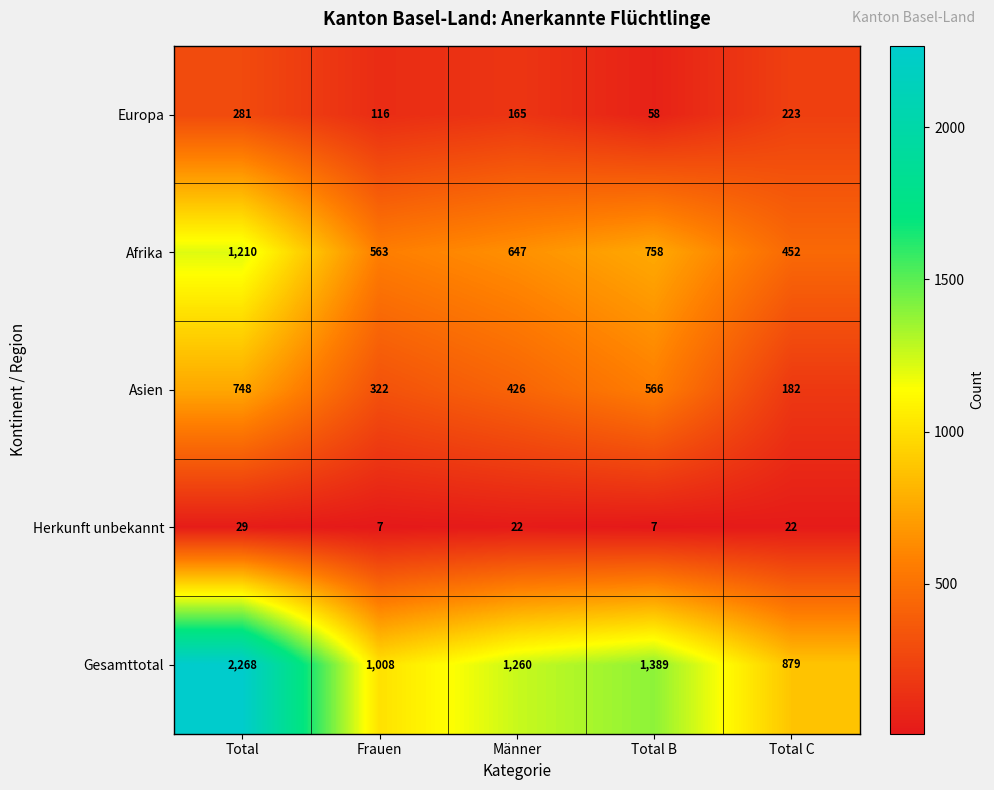

Reading left to right, transcribe all the data shown in this chart.

Europa: Total=281	Frauen=116	Männer=165	Total B=58	Total C=223
Afrika: Total=1210	Frauen=563	Männer=647	Total B=758	Total C=452
Asien: Total=748	Frauen=322	Männer=426	Total B=566	Total C=182
Herkunft unbekannt: Total=29	Frauen=7	Männer=22	Total B=7	Total C=22
Gesamttotal: Total=2268	Frauen=1008	Männer=1260	Total B=1389	Total C=879